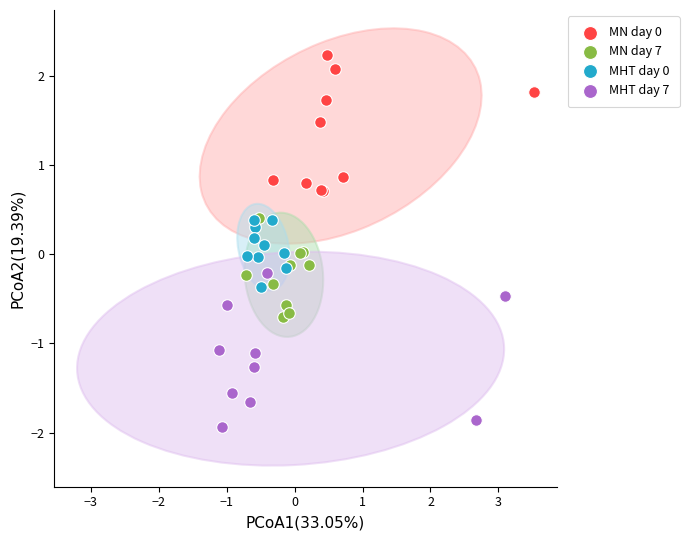

Which series reaches the minimum Y coordinate?

MHT day 7